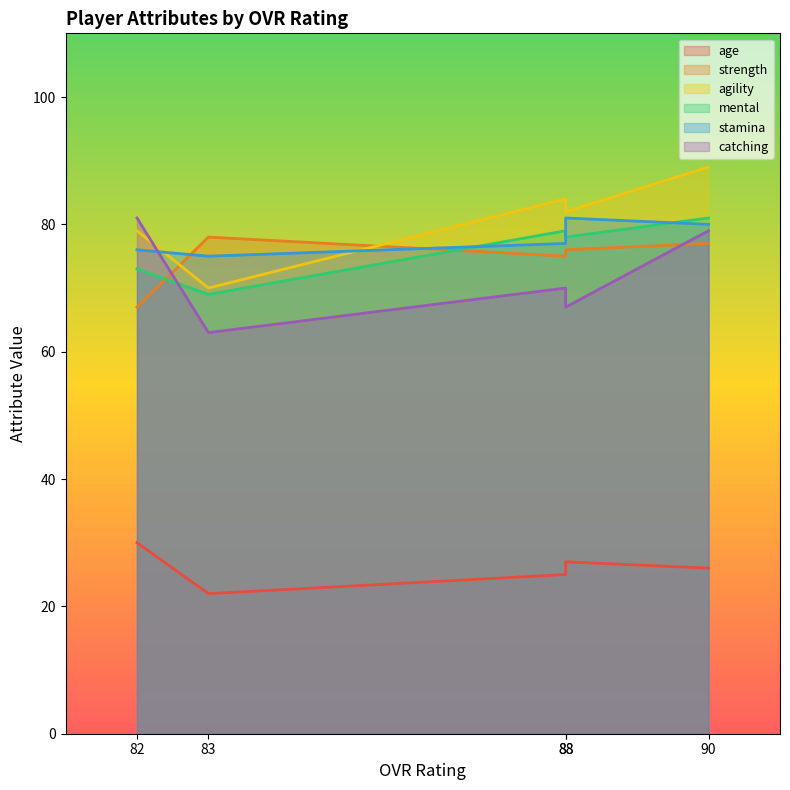

True or false: mental has more than 0 points higher than both neighbors.

True